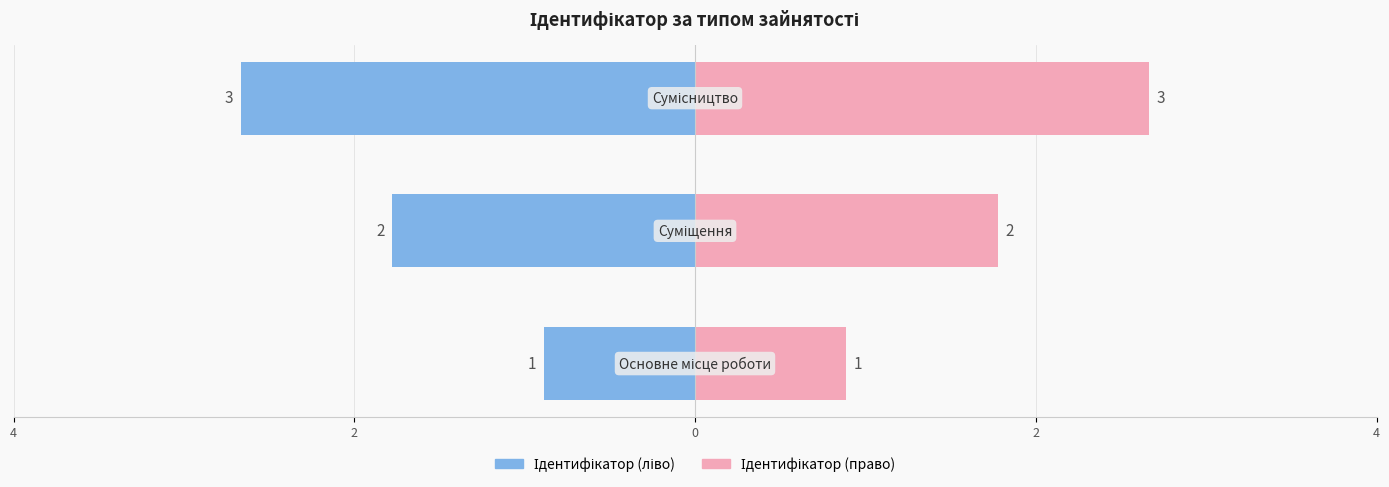

How many bars are there in each group?

2